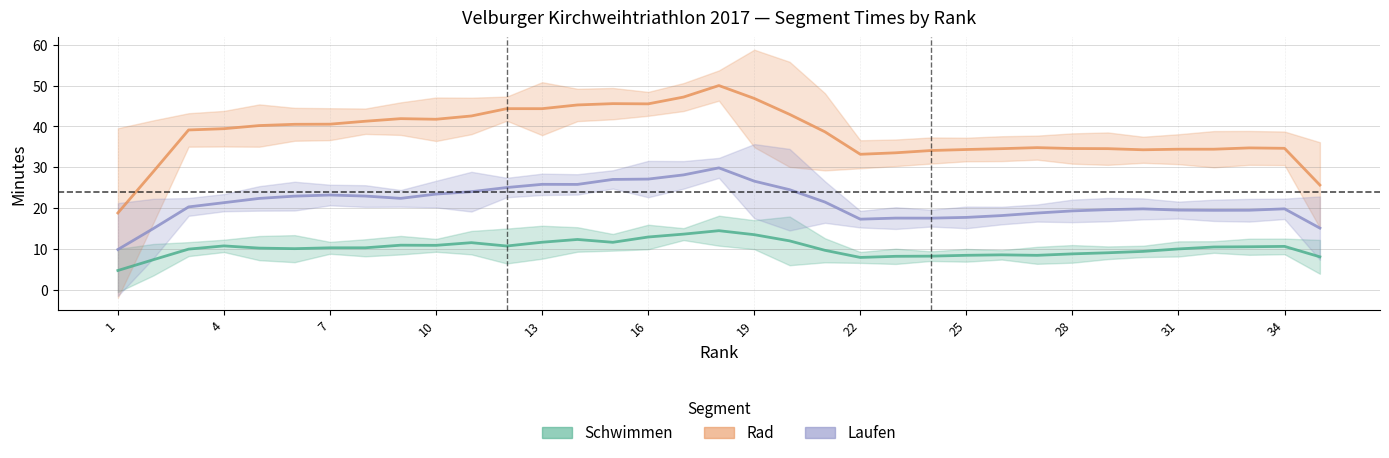

What is the maximum value for Schwimmen?

14.5